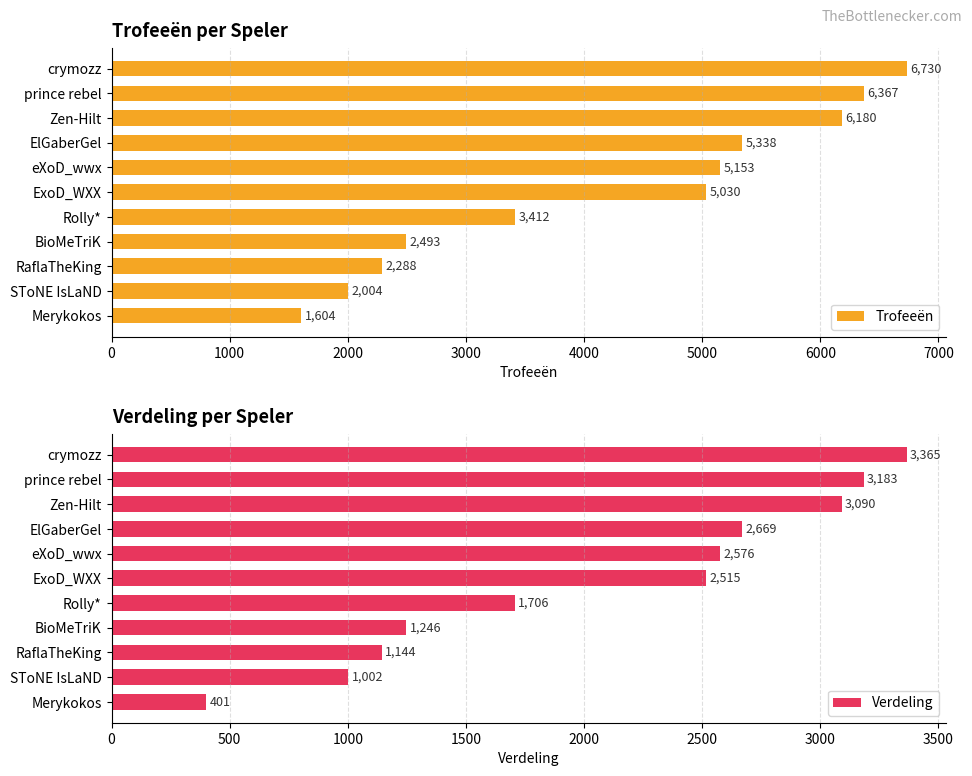

Reading left to right, extract all data points from this chart.

Trofeeën: 6730	6367	6180	5338	5153	5030	3412	2493	2288	2004	1604
Verdeling: 3365	3183	3090	2669	2576	2515	1706	1246	1144	1002	401